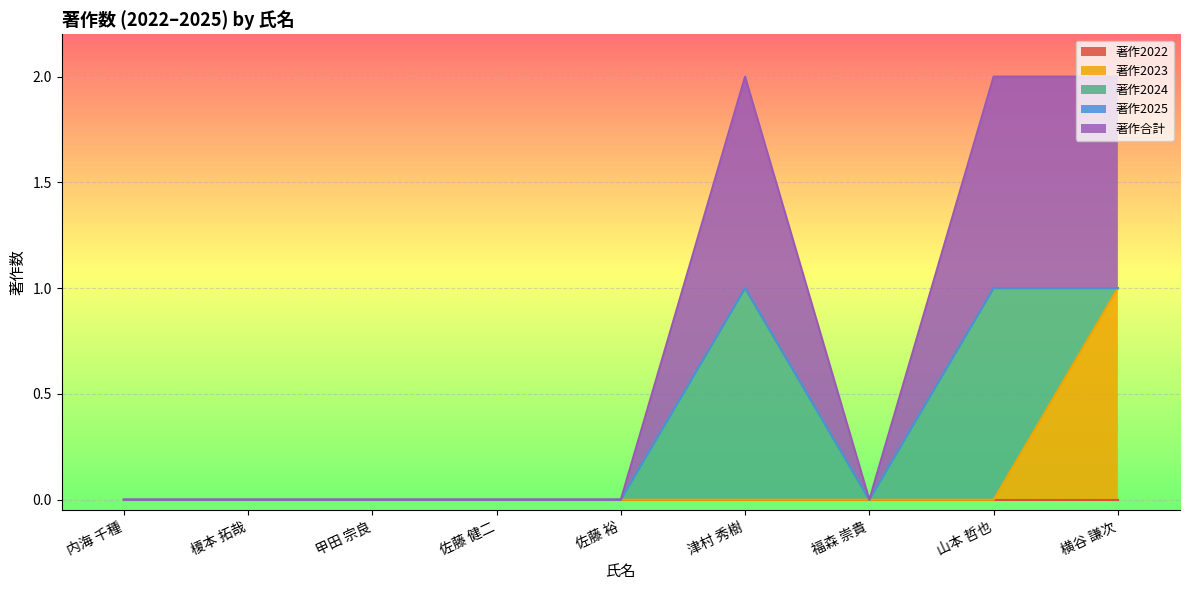

How many lines are shown in the chart?

5